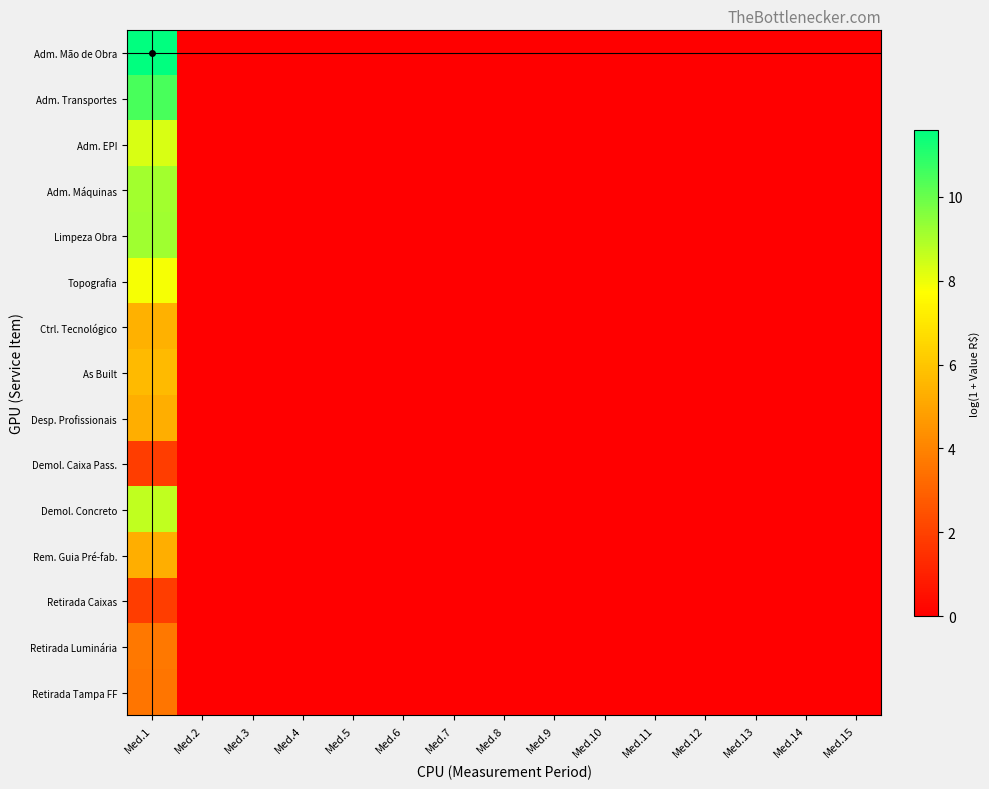

At Med.13, list the series in order from largest to smallest.

Adm. Mão de Obra, Adm. Transportes, Adm. EPI, Adm. Máquinas, Limpeza Obra, Topografia, Ctrl. Tecnológico, As Built, Desp. Profissionais, Demol. Caixa Pass., Demol. Concreto, Rem. Guia Pré-fab., Retirada Caixas, Retirada Luminária, Retirada Tampa FF